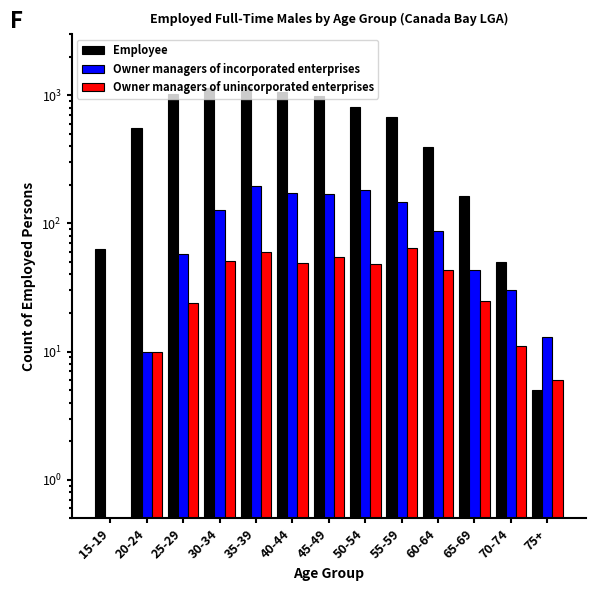

What are all the series names shown in the legend?

Employee, Owner managers of incorporated enterprises, Owner managers of unincorporated enterprises